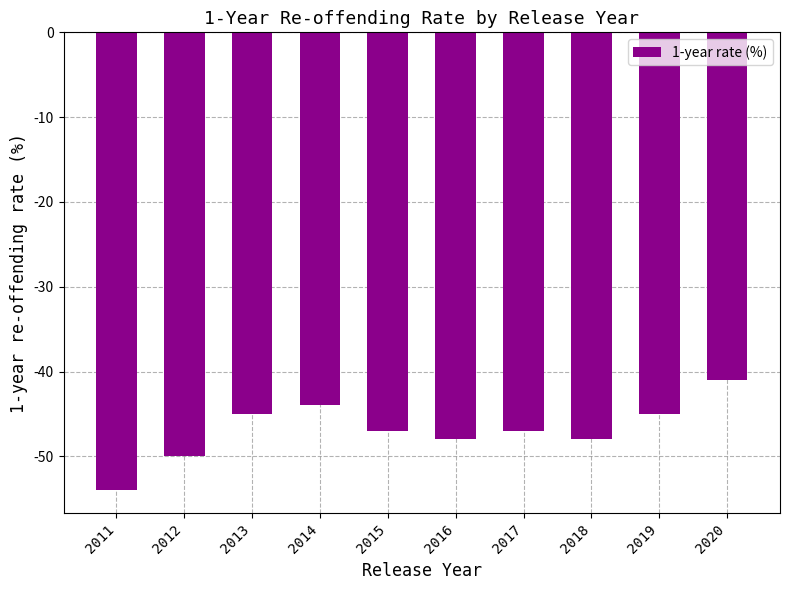

Reading left to right, transcribe all the data shown in this chart.

2011=-54	2012=-50	2013=-45	2014=-44	2015=-47	2016=-48	2017=-47	2018=-48	2019=-45	2020=-41